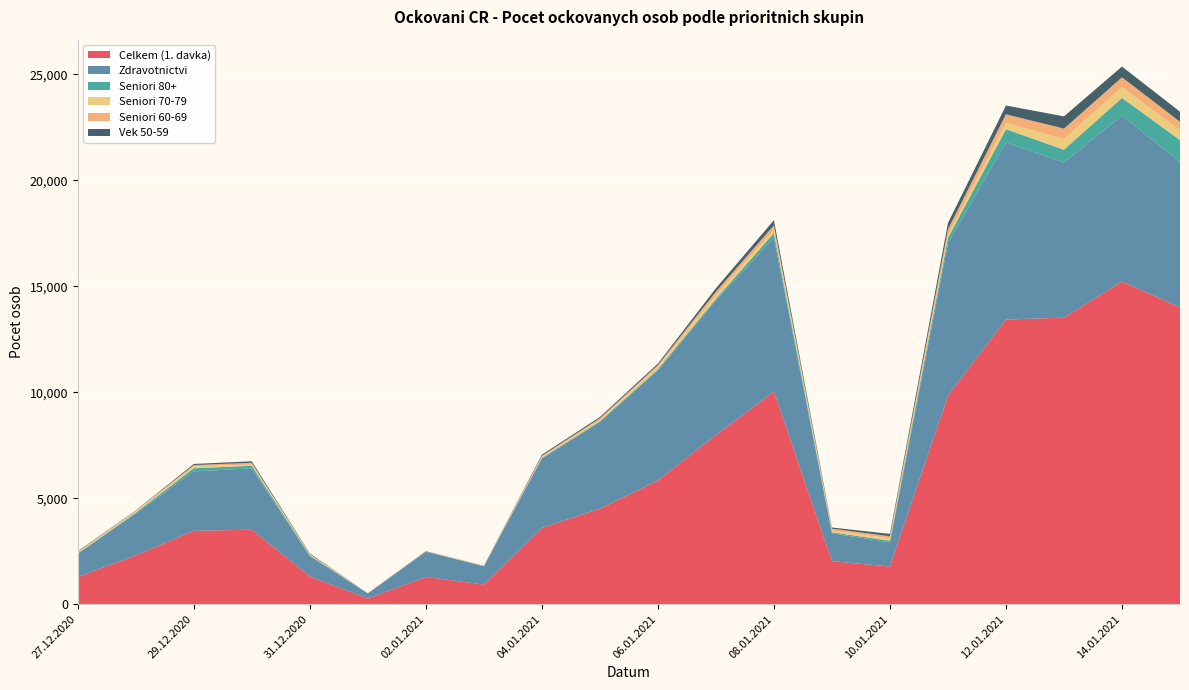

Reading right to left, transcribe all the data shown in this chart.

Celkem (1. davka): 13998	15230	13522	13433	9844	1775	2027	10031	7984	5834	4504	3599	927	1283	265	1310	3513	3462	2300	1285
Zdravotnictvi: 6870	7825	7325	8355	7189	1139	1317	7262	6342	5203	4091	3278	860	1189	241	962	2893	2806	1983	1093
Seniori 80+: 1035	840	603	625	250	81	48	221	83	50	38	22	3	8	1	27	125	147	36	18
Seniori 70-79: 438	516	501	296	154	105	83	147	173	112	71	48	12	8	4	31	52	89	58	42
Seniori 60-69: 426	453	493	409	250	103	88	217	165	86	67	50	9	5	5	31	90	60	31	32
Vek 50-59: 476	509	577	416	301	113	54	244	163	69	60	55	7	12	2	29	69	53	15	26